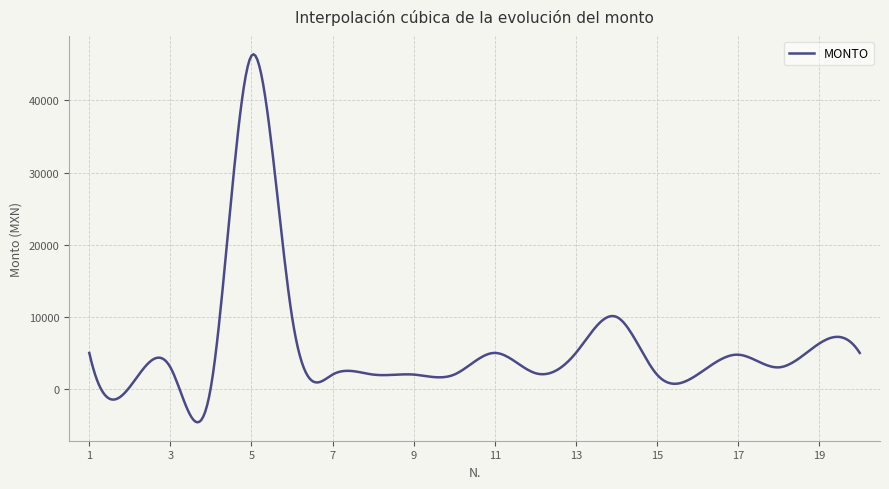

What is the minimum value shown in the chart?

-4616.5